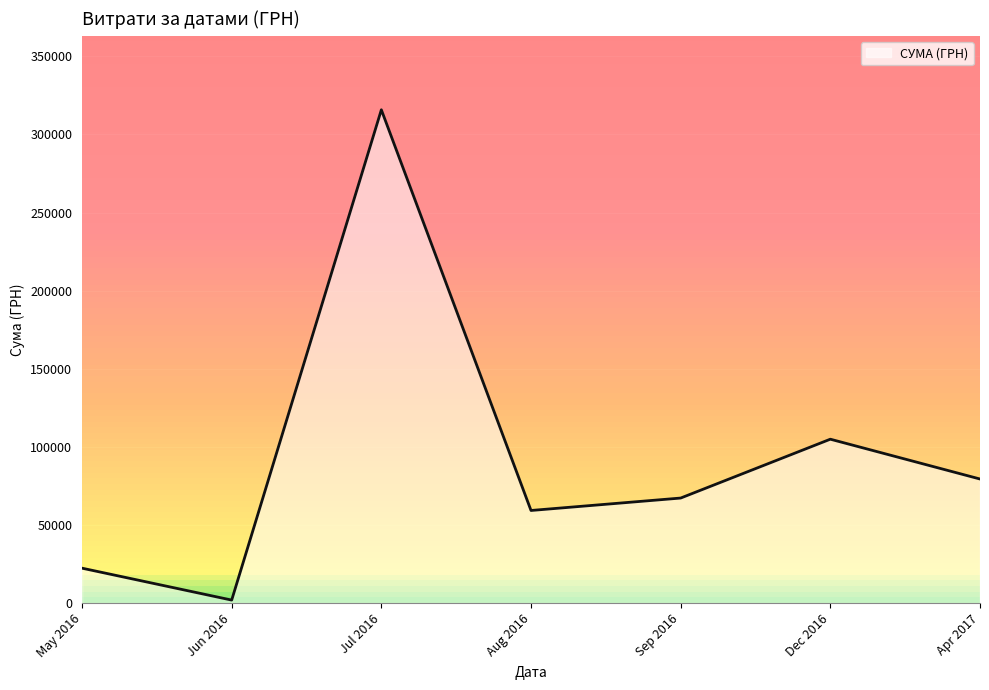

Count the number of data series in this chart.

1